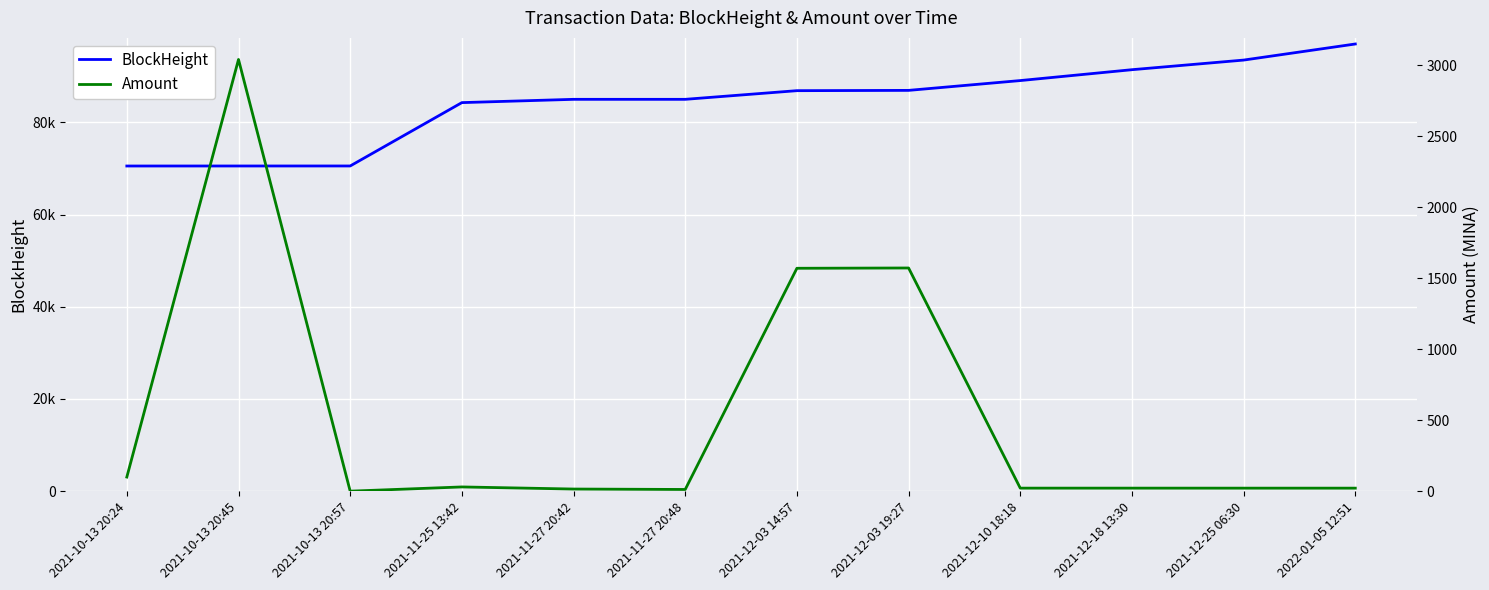

True or false: BlockHeight and Amount intersect in this chart.

False